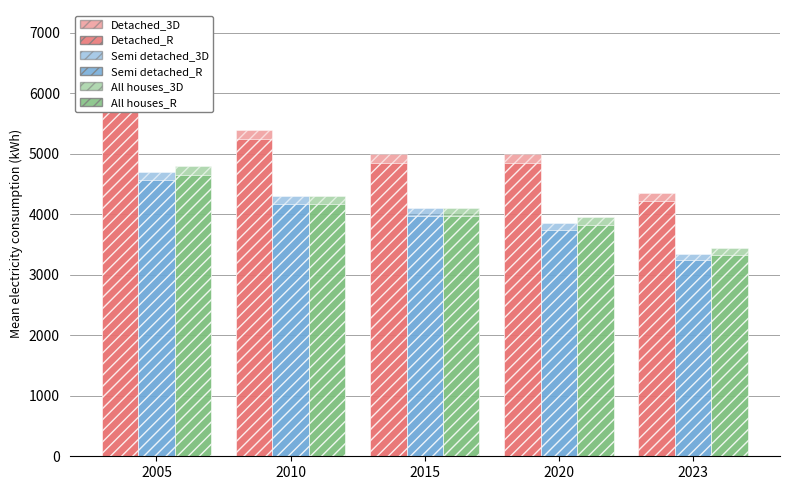

What is the sum of the All houses_3D values at 2023 and 2020?

7384.0